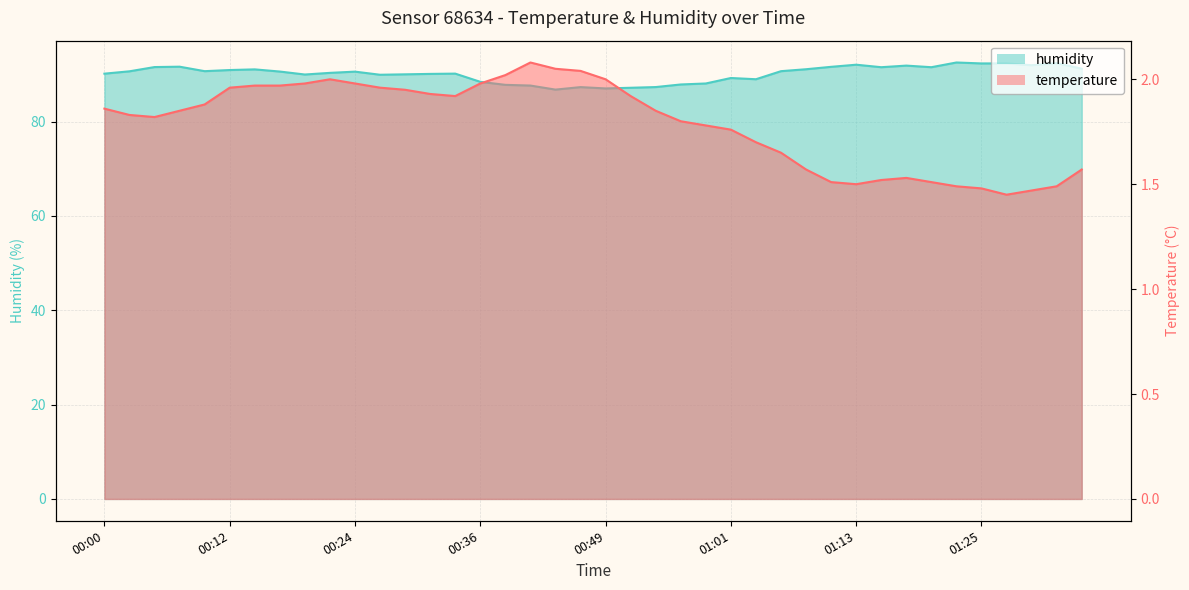

Reading left to right, what are all the values shown in this chart?

temperature: 00:00=1.9	00:02=1.8	00:05=1.8	00:07=1.9	00:10=1.9	00:12=2.0	00:15=2.0	00:17=2.0	00:19=2.0	00:22=2.0	00:24=2.0	00:27=2.0	00:29=1.9	00:32=1.9	00:34=1.9	00:36=2.0	00:39=2.0	00:41=2.1	00:44=2.0	00:46=2.0	00:49=2.0	00:51=1.9	00:54=1.9	00:56=1.8	00:58=1.8	01:01=1.8	01:03=1.7	01:06=1.6	01:08=1.6	01:11=1.5	01:13=1.5	01:16=1.5	01:18=1.5	01:21=1.5	01:23=1.5	01:25=1.5	01:28=1.4	01:30=1.5	01:33=1.5	01:35=1.6
humidity: 00:00=90.2	00:02=90.7	00:05=91.6	00:07=91.7	00:10=90.7	00:12=91.0	00:15=91.1	00:17=90.6	00:19=90.0	00:22=90.3	00:24=90.6	00:27=90.0	00:29=90.0	00:32=90.1	00:34=90.2	00:36=88.5	00:39=87.8	00:41=87.7	00:44=86.8	00:46=87.3	00:49=87.0	00:51=87.2	00:54=87.3	00:56=87.9	00:58=88.1	01:01=89.3	01:03=89.0	01:06=90.7	01:08=91.1	01:11=91.6	01:13=92.1	01:16=91.5	01:18=91.9	01:21=91.5	01:23=92.5	01:25=92.3	01:28=92.4	01:30=92.0	01:33=92.4	01:35=91.2